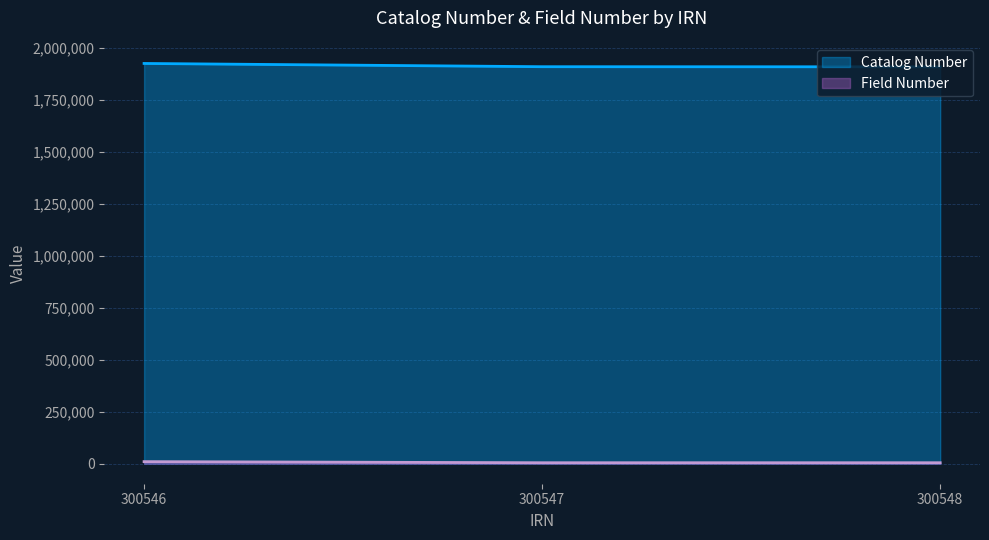

Reading right to left, what are all the values shown in this chart?

Catalog Number: 300548=1907228	300547=1907773	300546=1923365
Field Number: 300548=4682	300547=4674	300546=9956